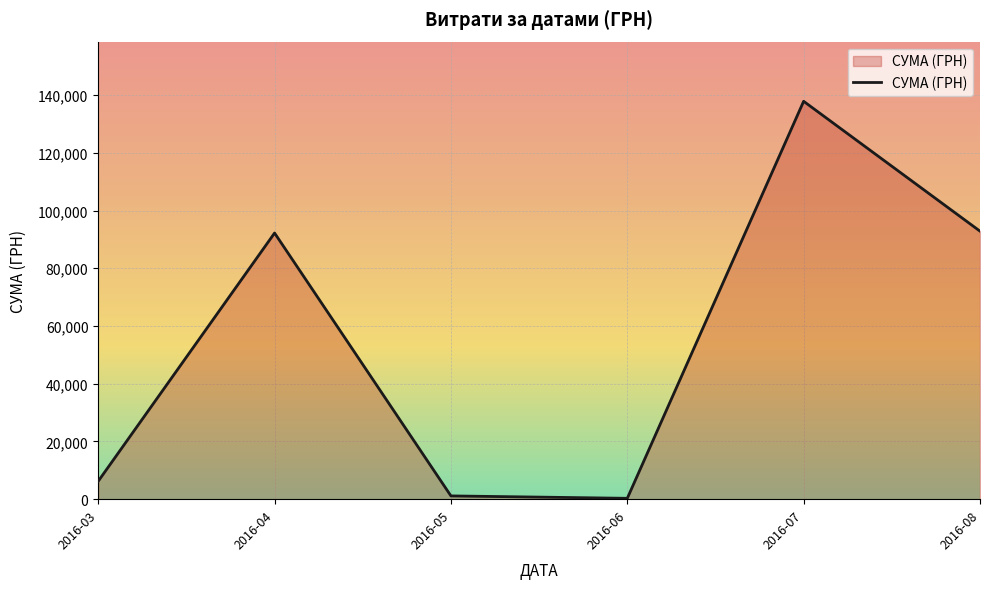

The chart shows a value of 34099.3 at 2016-08. True or false?

False